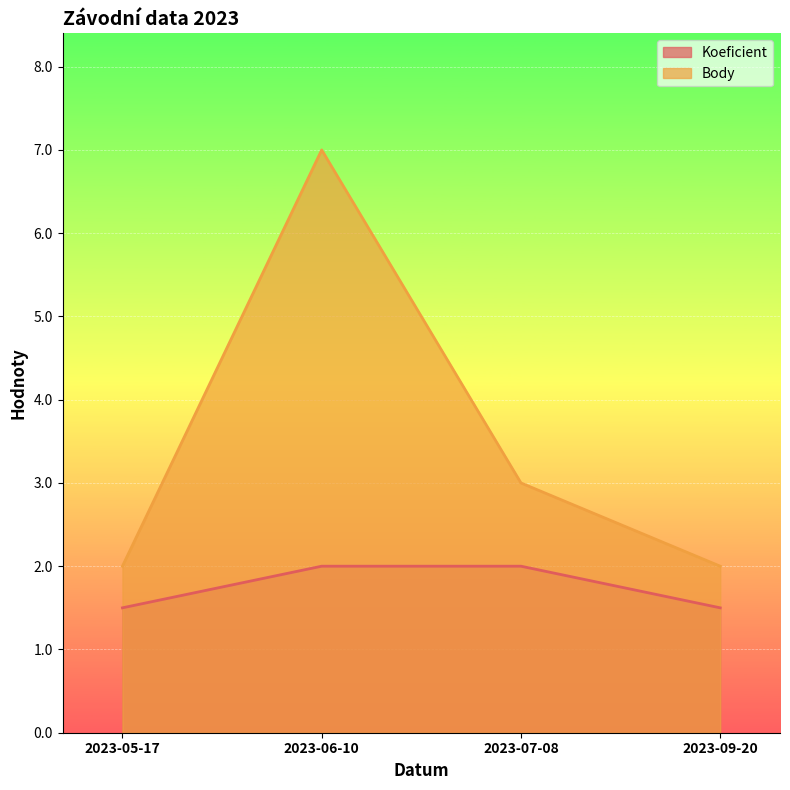

What position from the right is 2023-05-17?

4